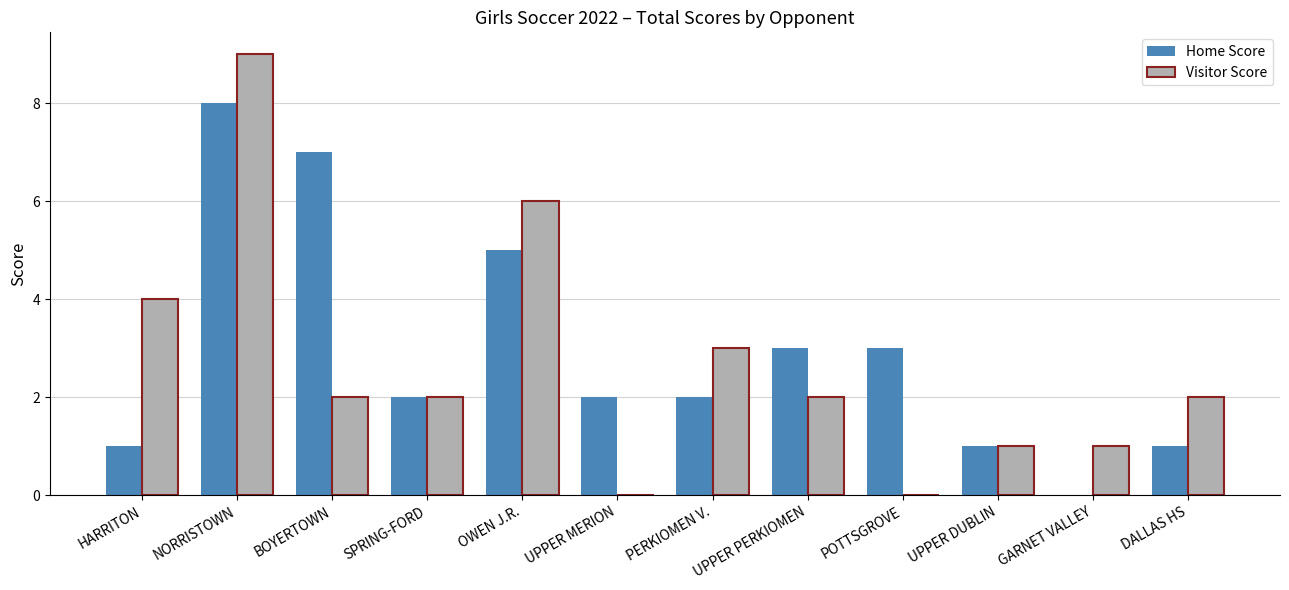

Between SPRING-FORD and OWEN J.R., which series saw the biggest shift?

Visitor Score